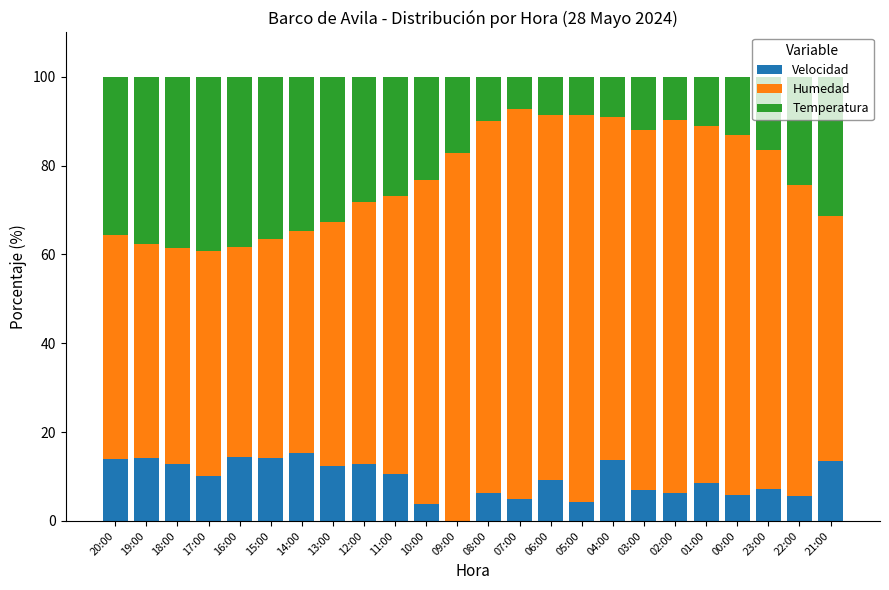

What is the sum of all Velocidad values?

227.1